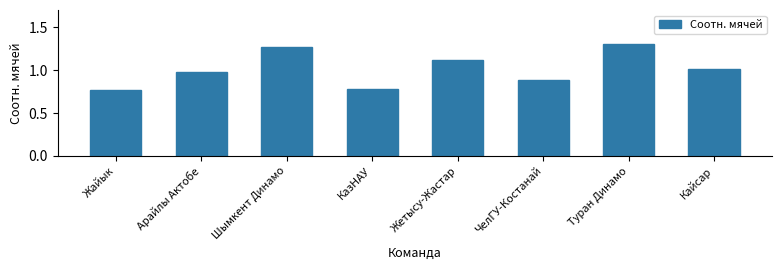

What is the change in value from Арайлы Актобе to Туран Динамо?

+0.3